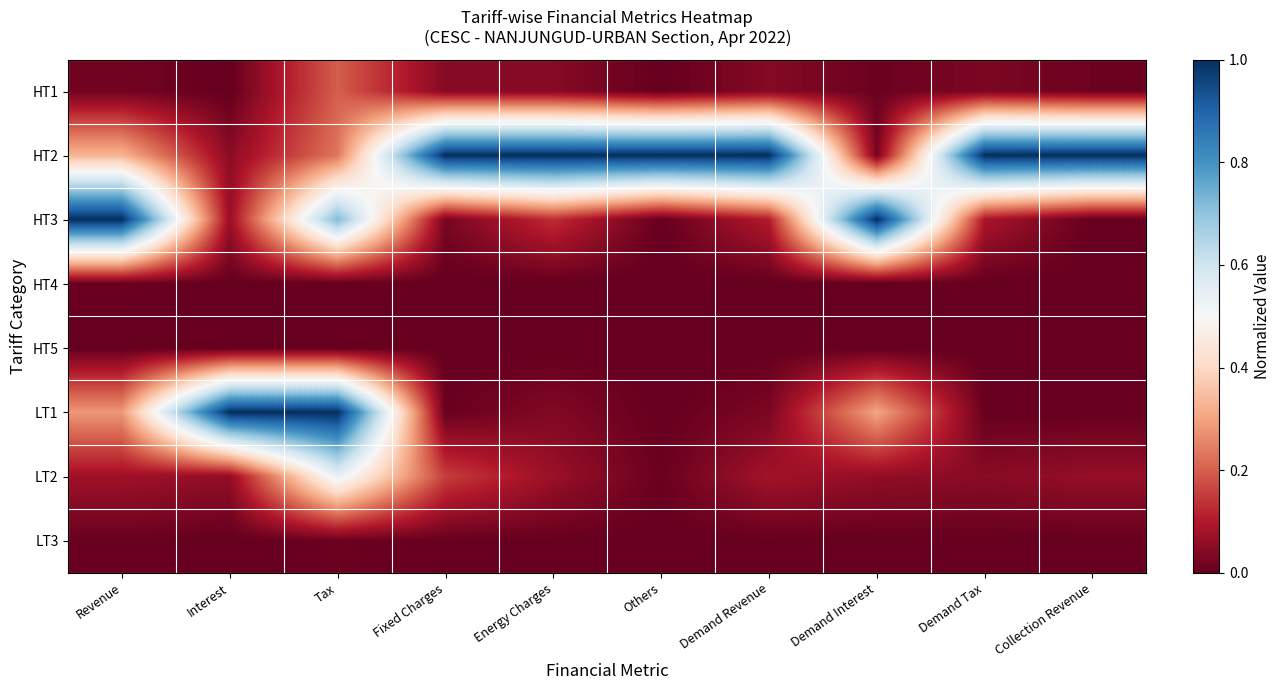

Between Demand Revenue and Demand Tax, which is larger?

Demand Revenue